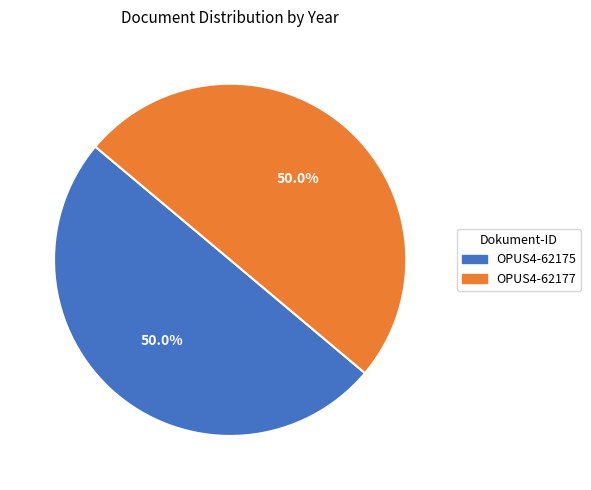

What is the ratio of the value at OPUS4-62175 to the value at OPUS4-62177?

1.0